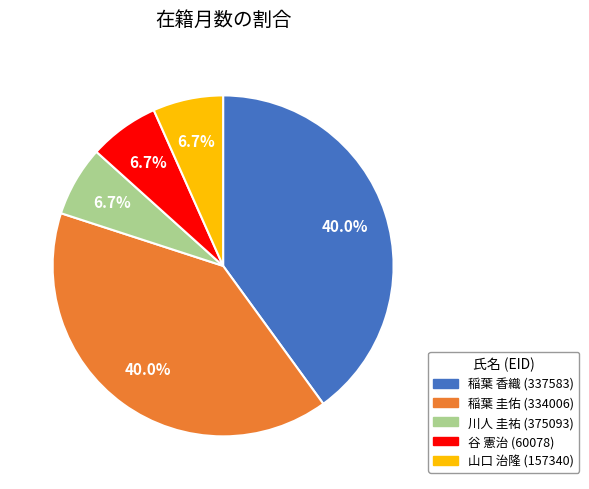

Count the number of slices in the pie.

5